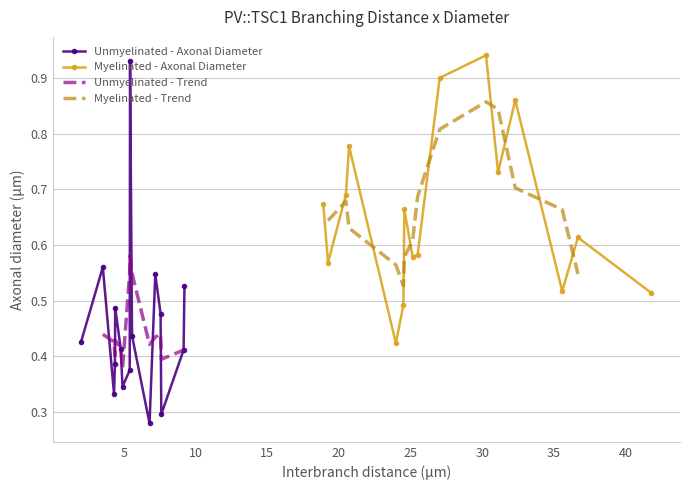

At how many categories does at least one series exceed 0?

16